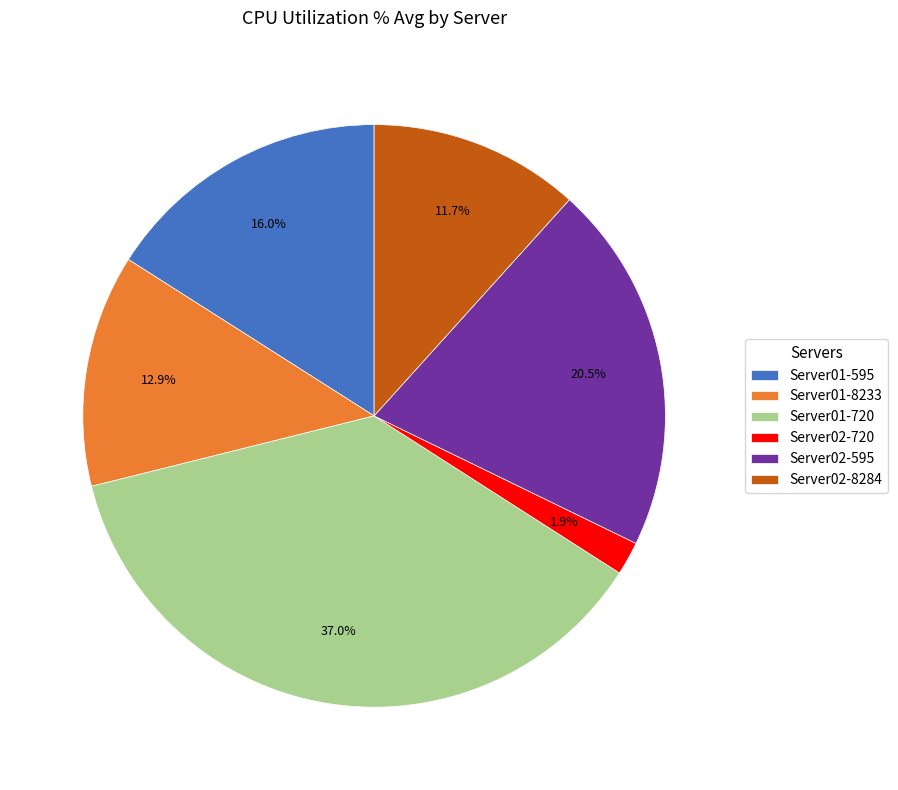

Which category has the biggest portion of the pie?

Server01-720